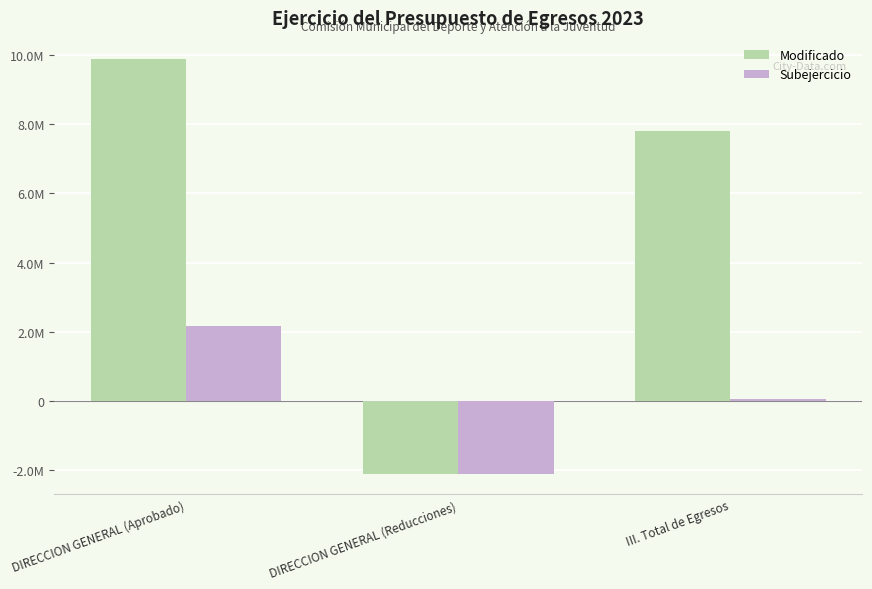

What are all the series names shown in the legend?

Modificado, Subejercicio